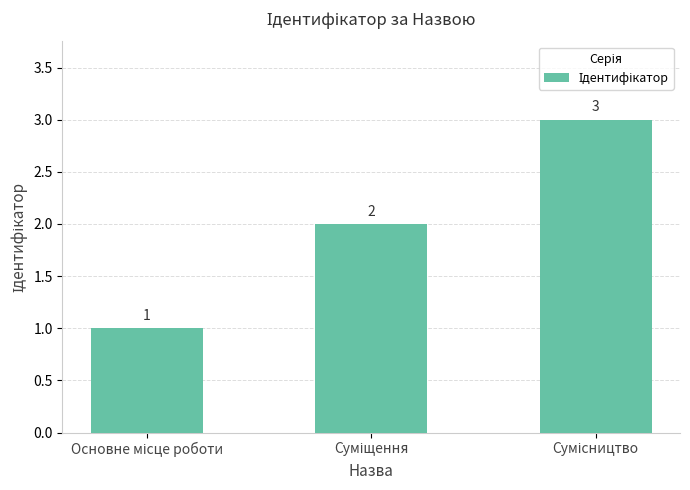

What is the greatest value displayed?

3